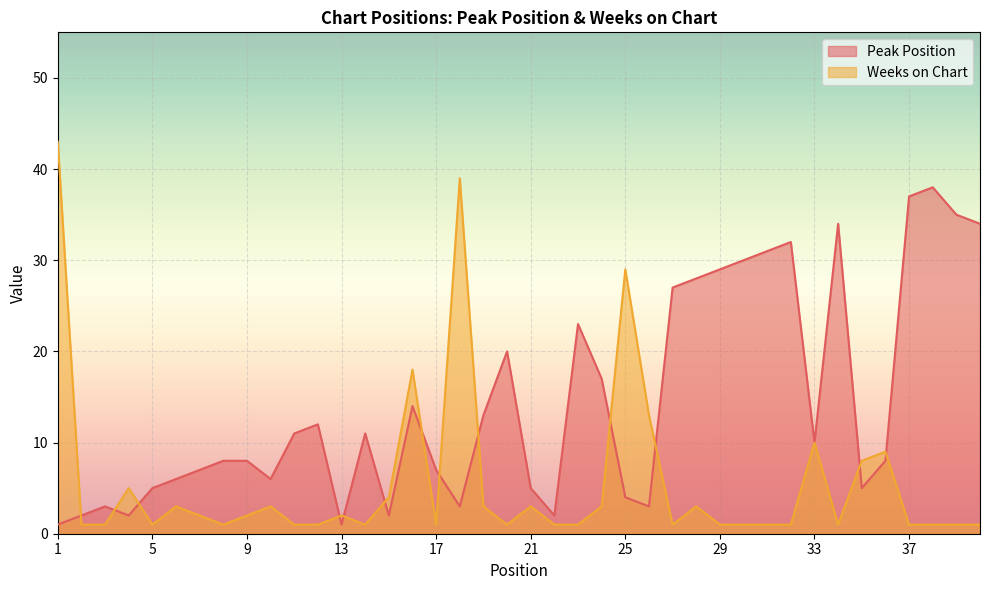

What is the value of the Weeks on Chart point at the 10th from the left?

3